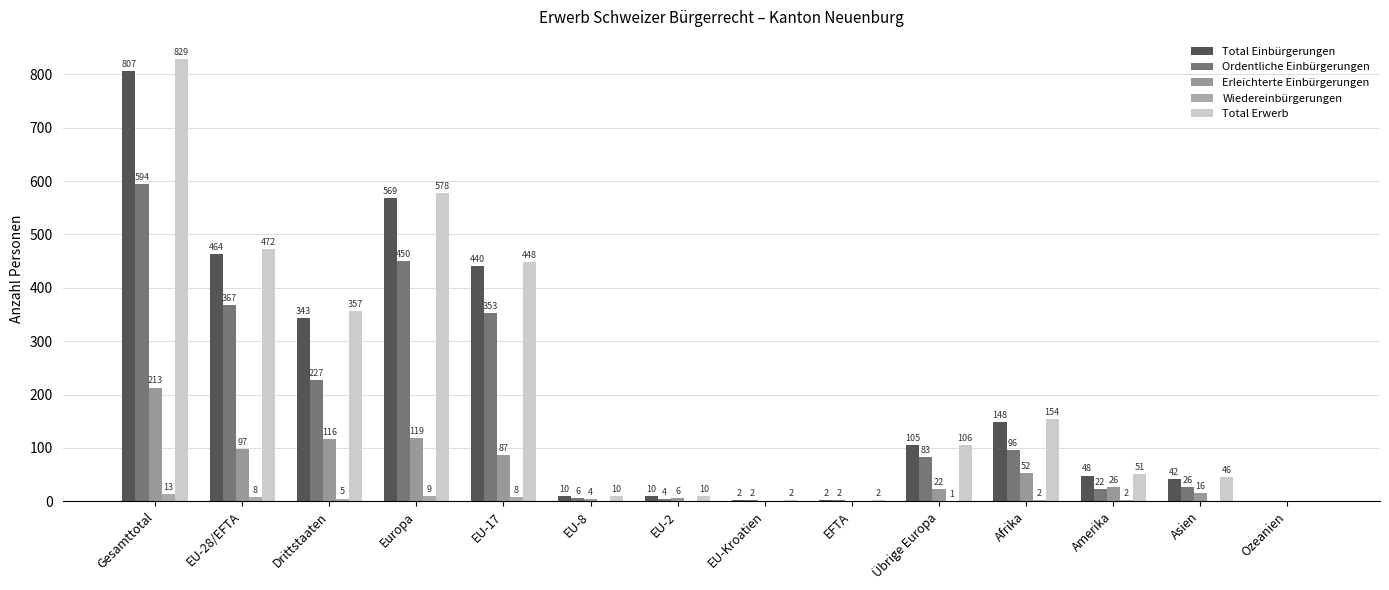

Which series has the widest spread of values?

Total Erwerb